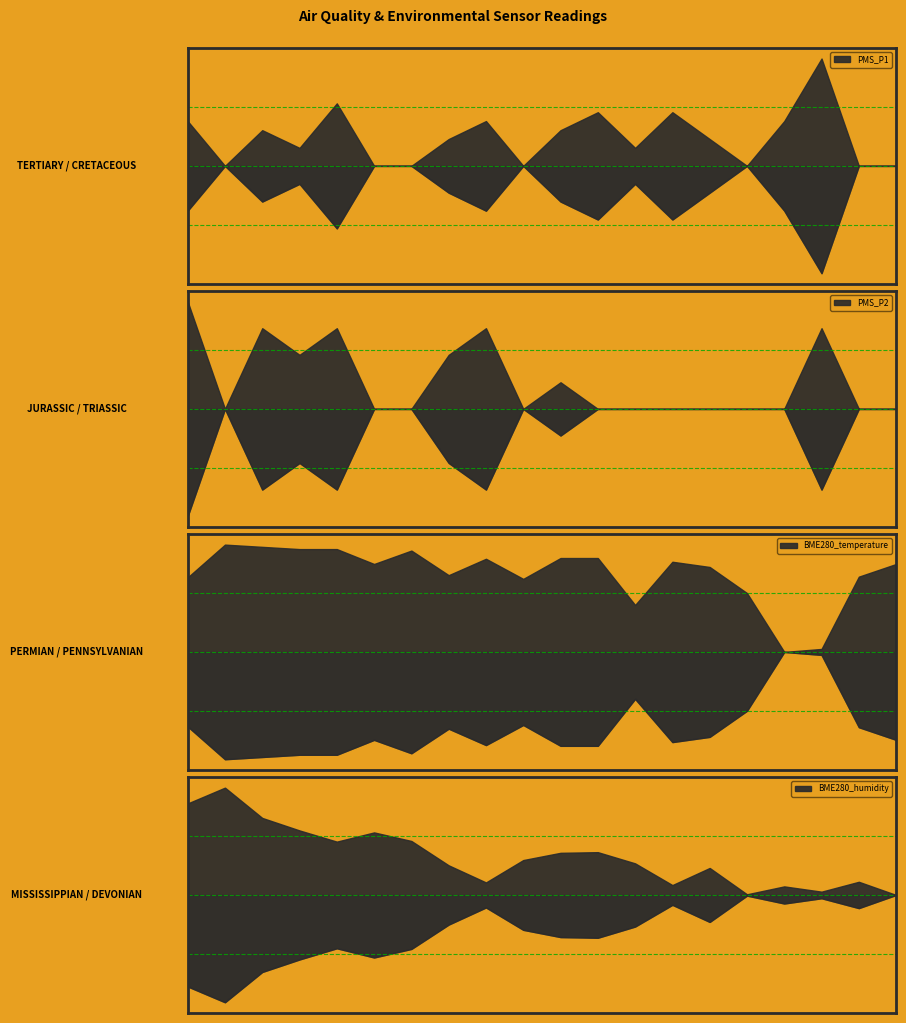

At which label is PMS_P1 closest to 2?

03:58